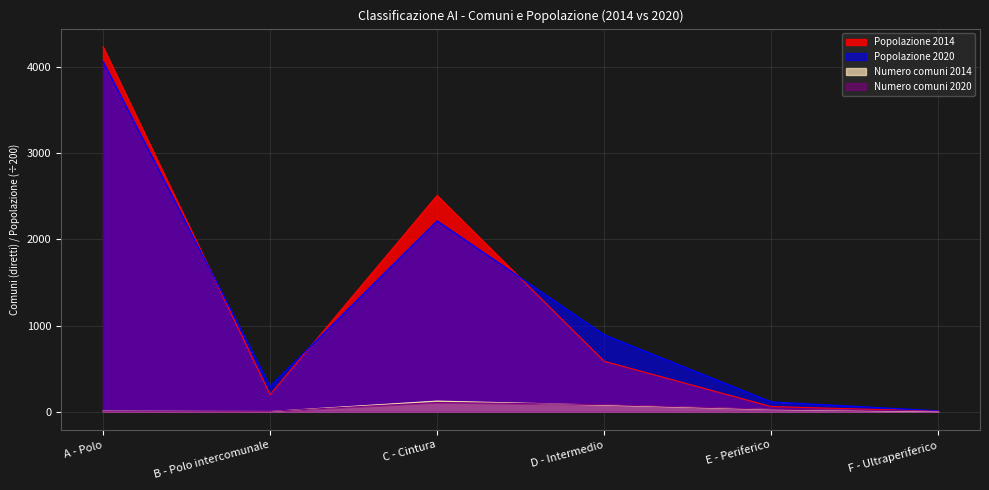

At which category does Popolazione 2014 reach its first local valley?

B - Polo intercomunale